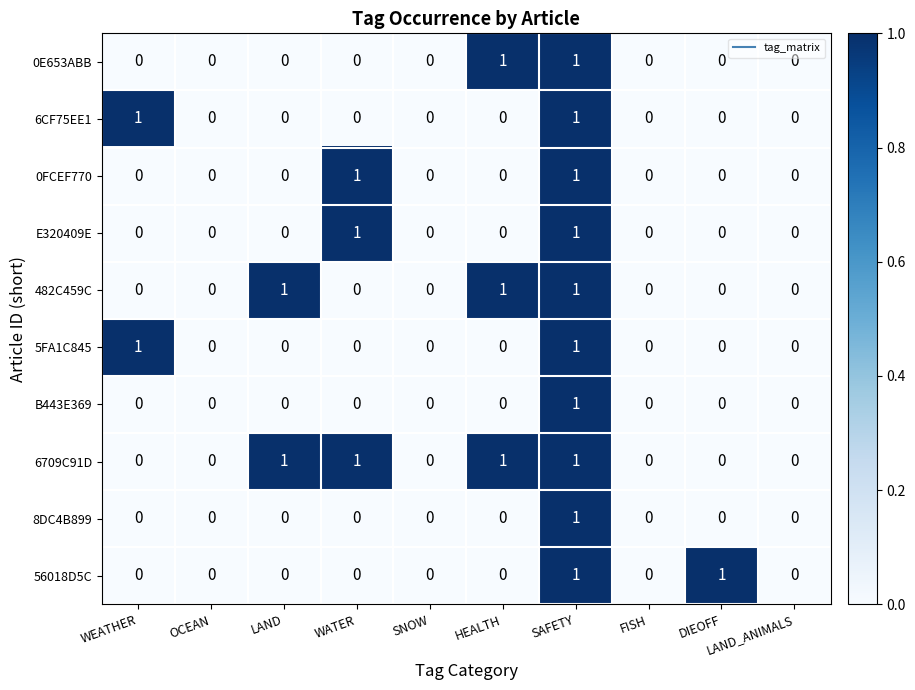

What is the sum of all 482C459C values?

3